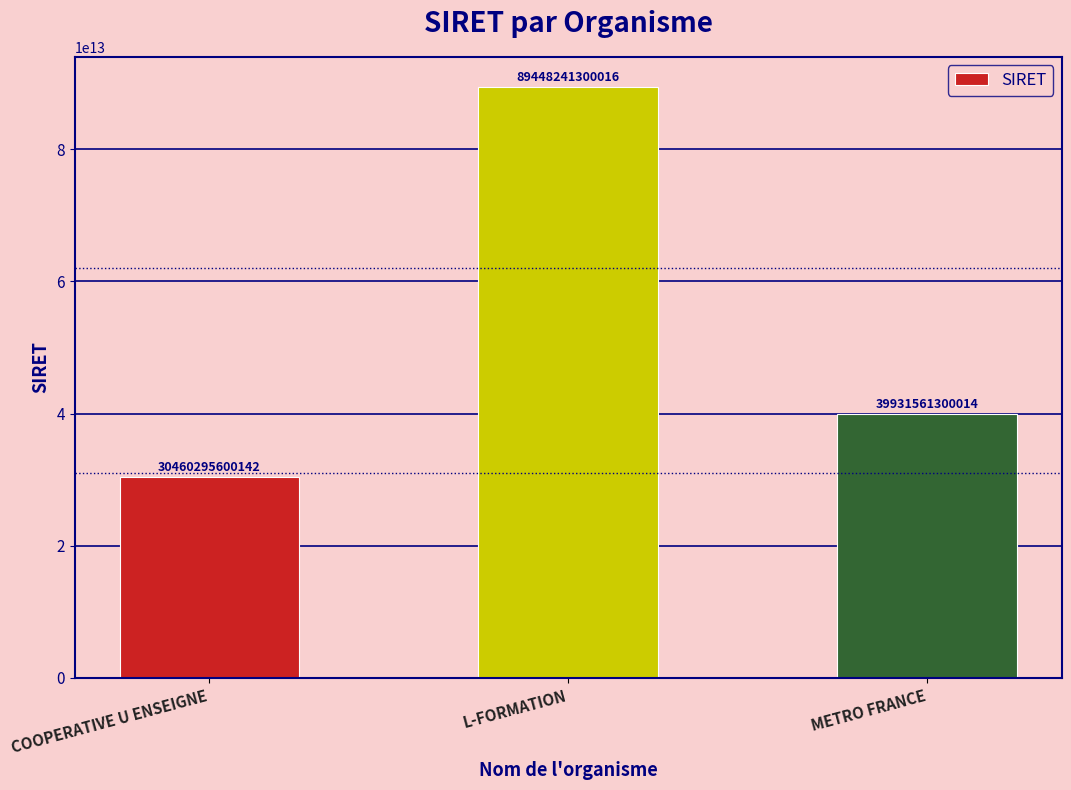

List the labels in order of value, smallest first.

COOPERATIVE U ENSEIGNE, METRO FRANCE, L-FORMATION